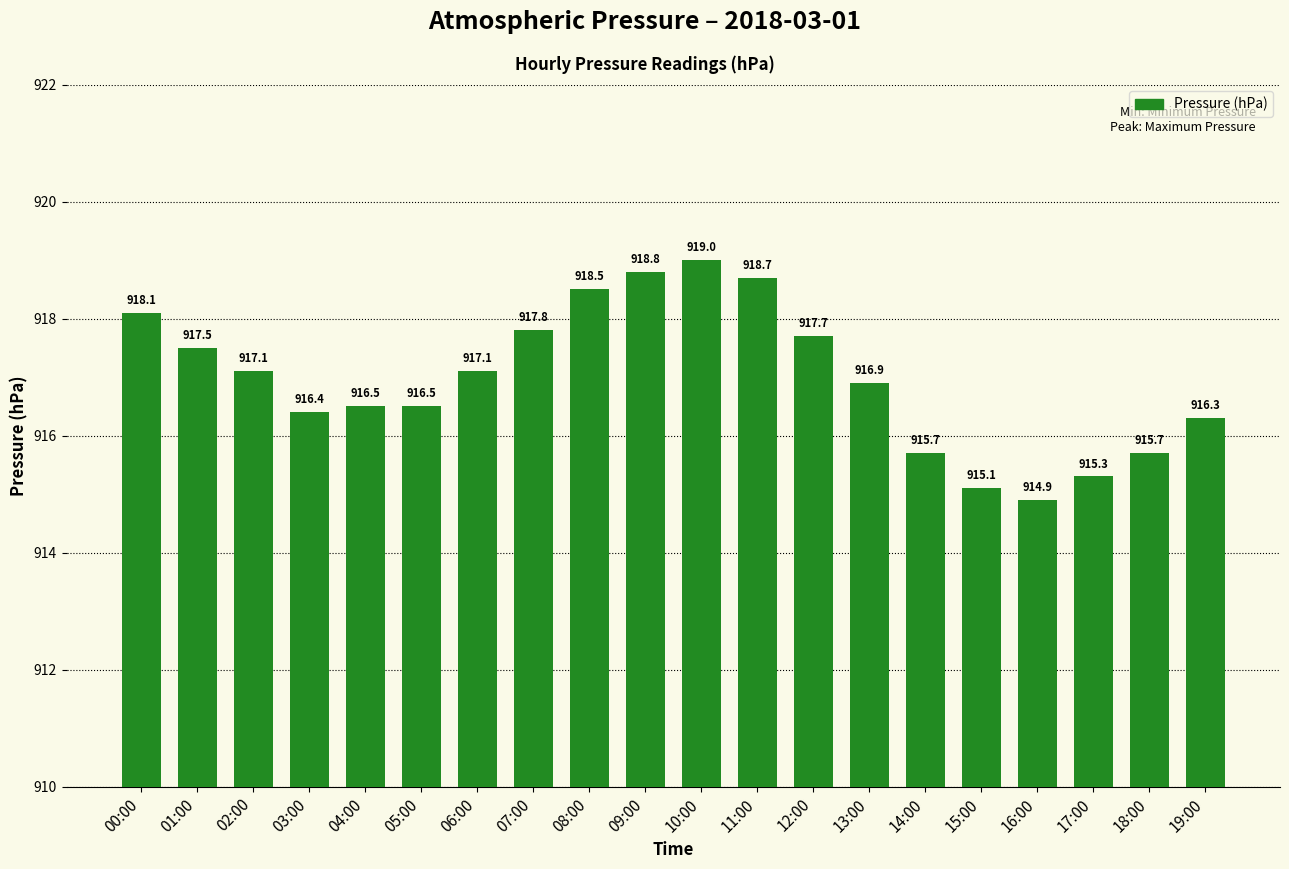

Is it true that the value at 07:00 is 543.3?

False